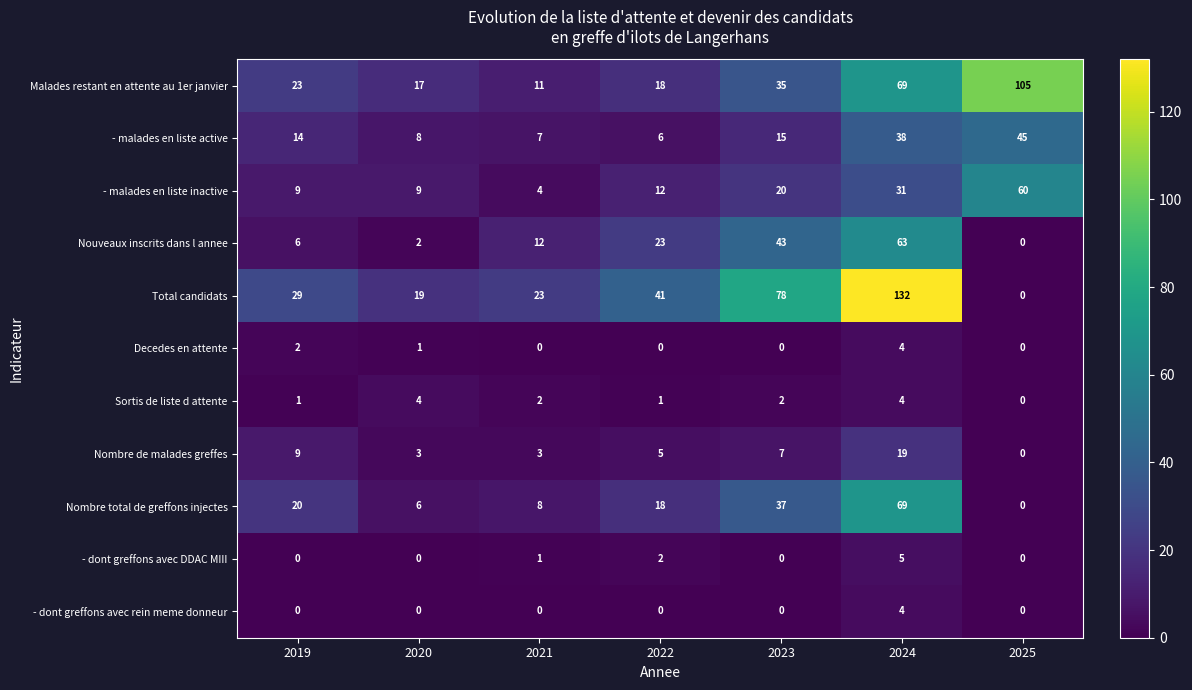

True or false: Nouveaux inscrits dans l annee has a value of 63 at 2024.

True